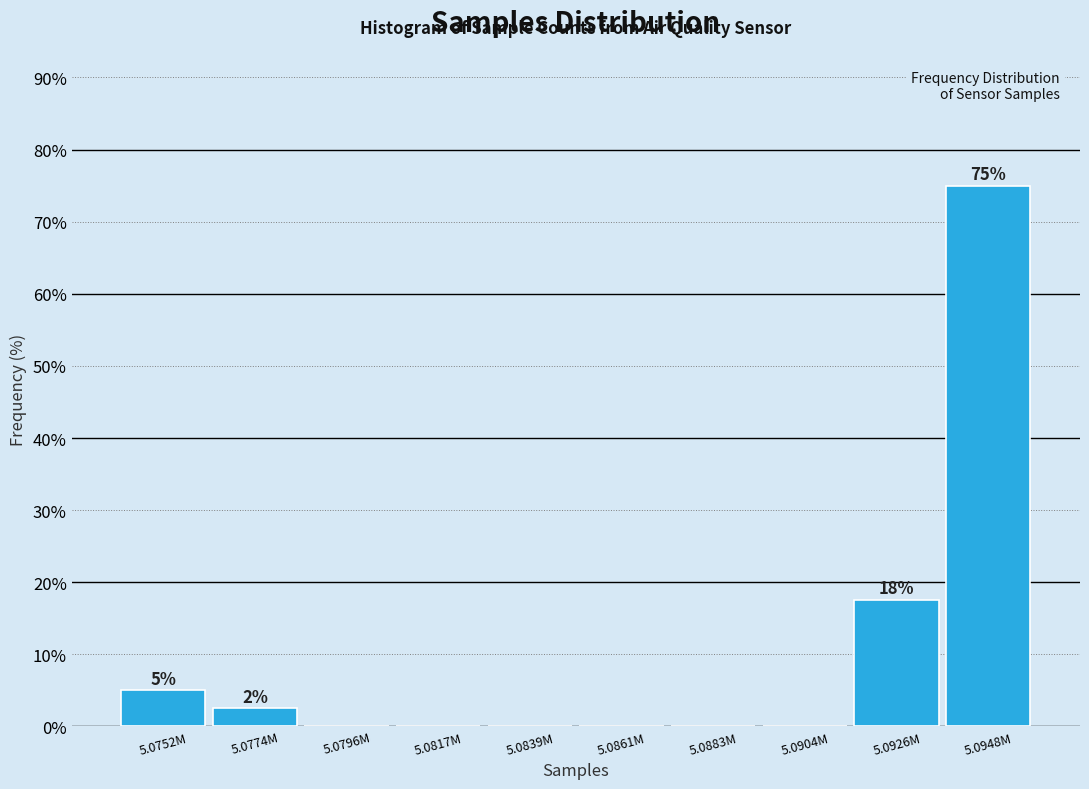

Reading left to right, extract all data points from this chart.

5.0752M=5.0	5.0774M=2.5	5.0796M=0.0	5.0817M=0.0	5.0839M=0.0	5.0861M=0.0	5.0883M=0.0	5.0904M=0.0	5.0926M=17.5	5.0948M=75.0